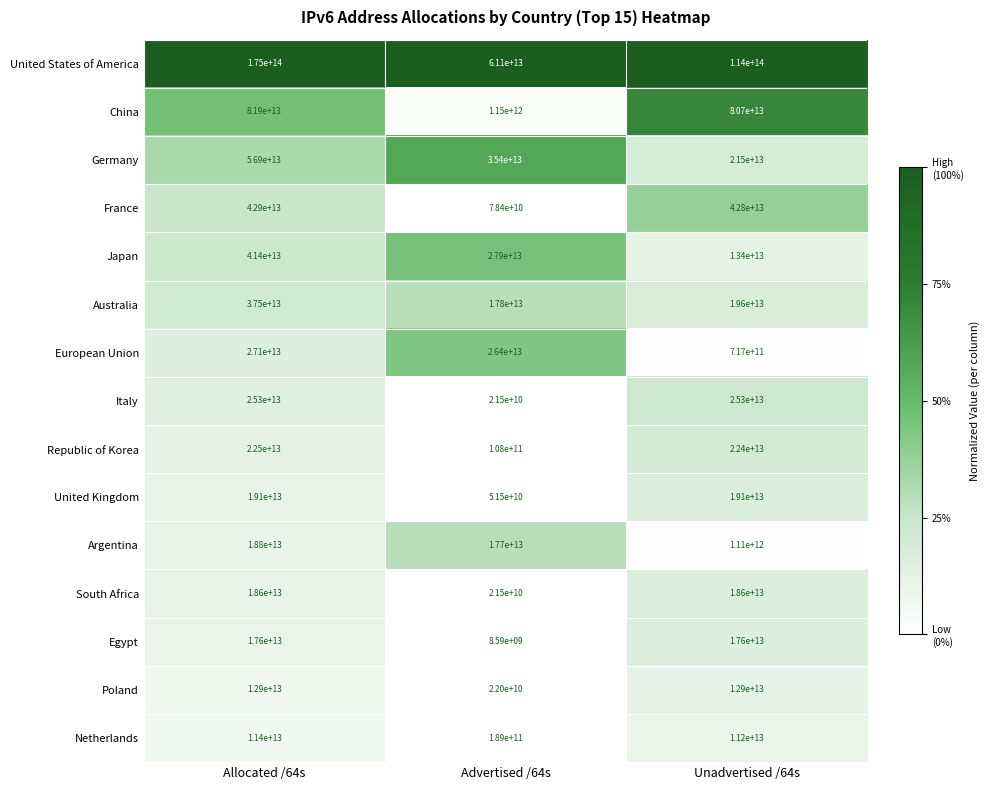

At which category does the chart reach its minimum across all series?

Advertised /64s